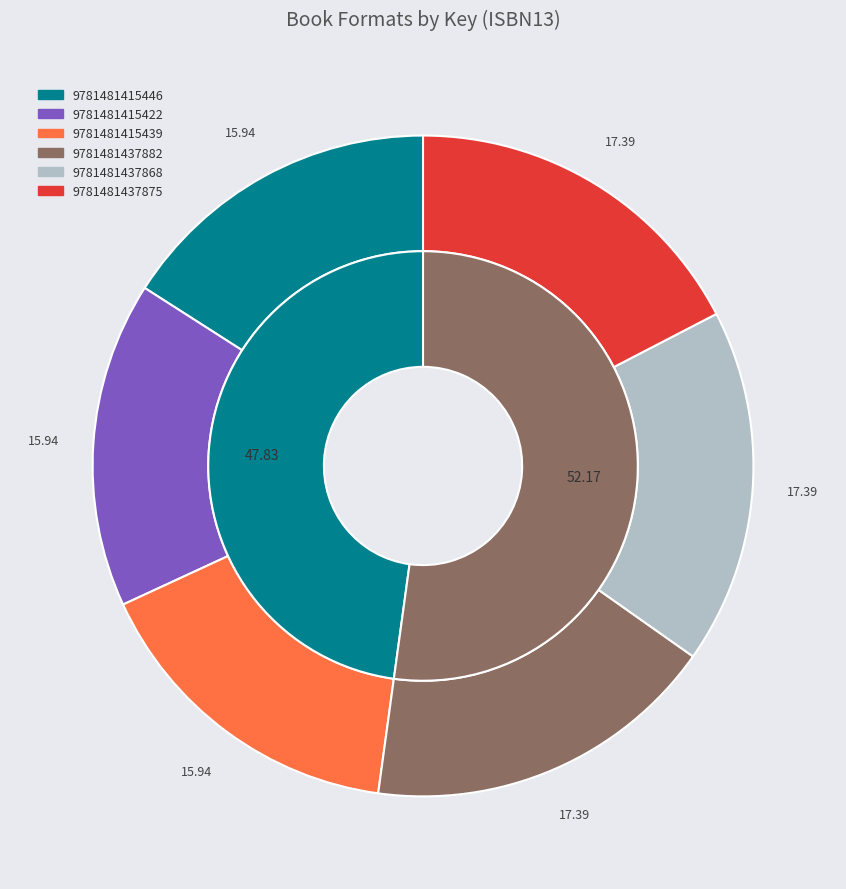

To the nearest percent, what is the difference between the largest and smallest slice percentages?

1%